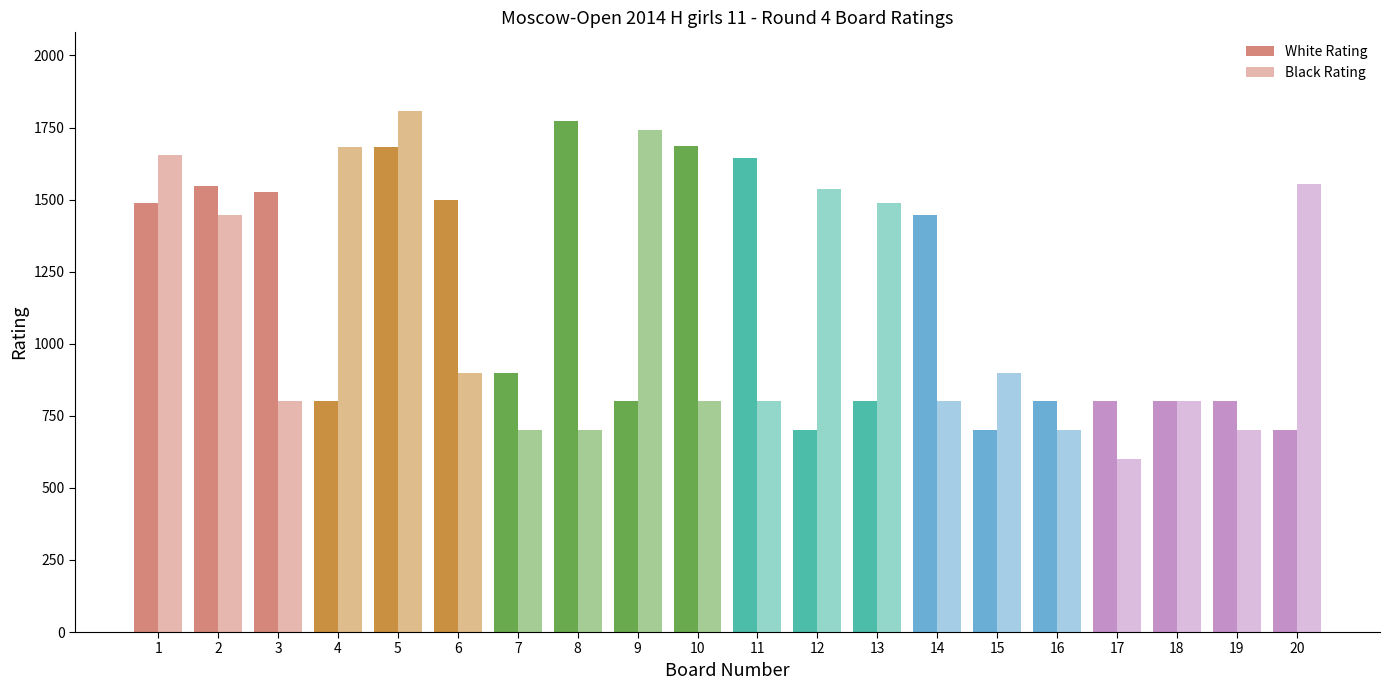

How many groups of bars are there?

20